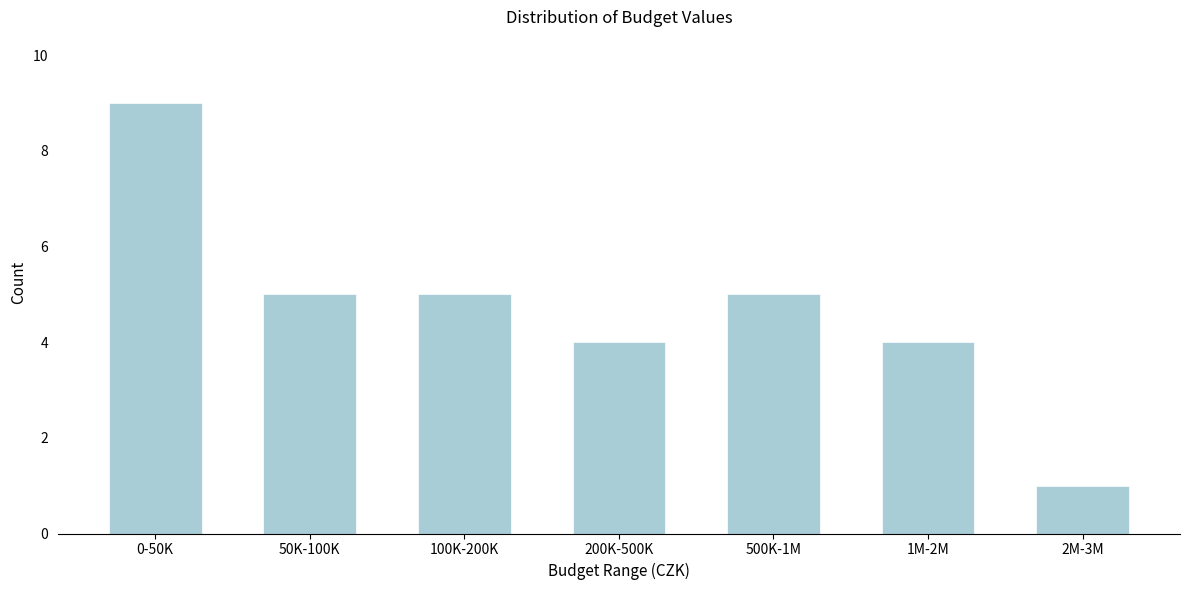

Reading left to right, list all the values displayed in this chart.

9	5	5	4	5	4	1